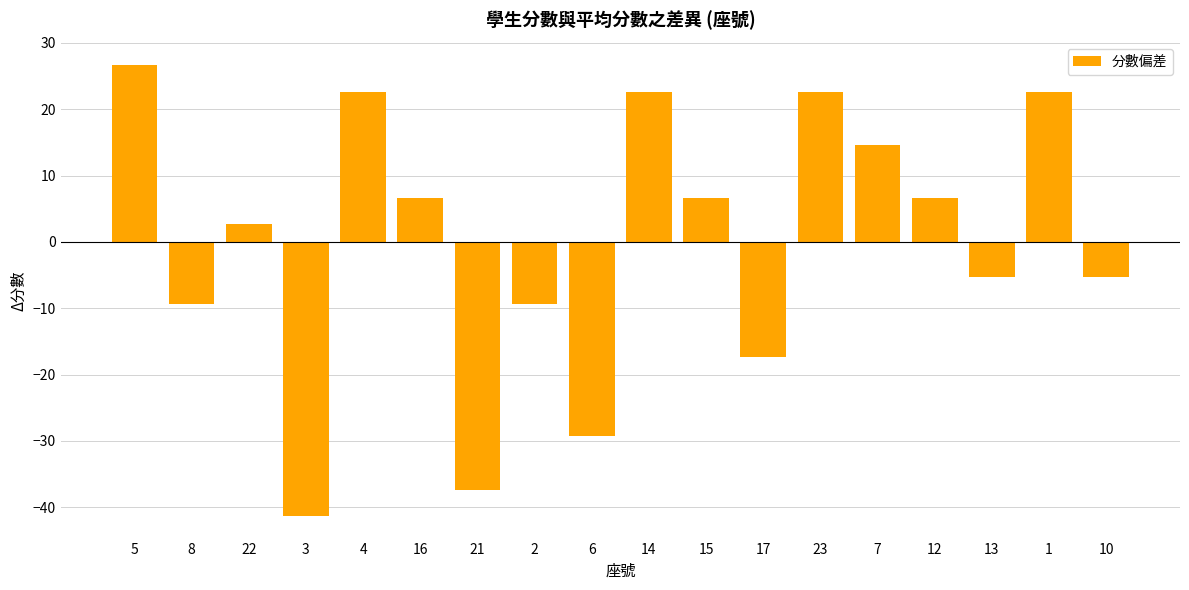

Reading left to right, extract all data points from this chart.

26.7	-9.3	2.7	-41.3	22.7	6.7	-37.3	-9.3	-29.3	22.7	6.7	-17.3	22.7	14.7	6.7	-5.3	22.7	-5.3